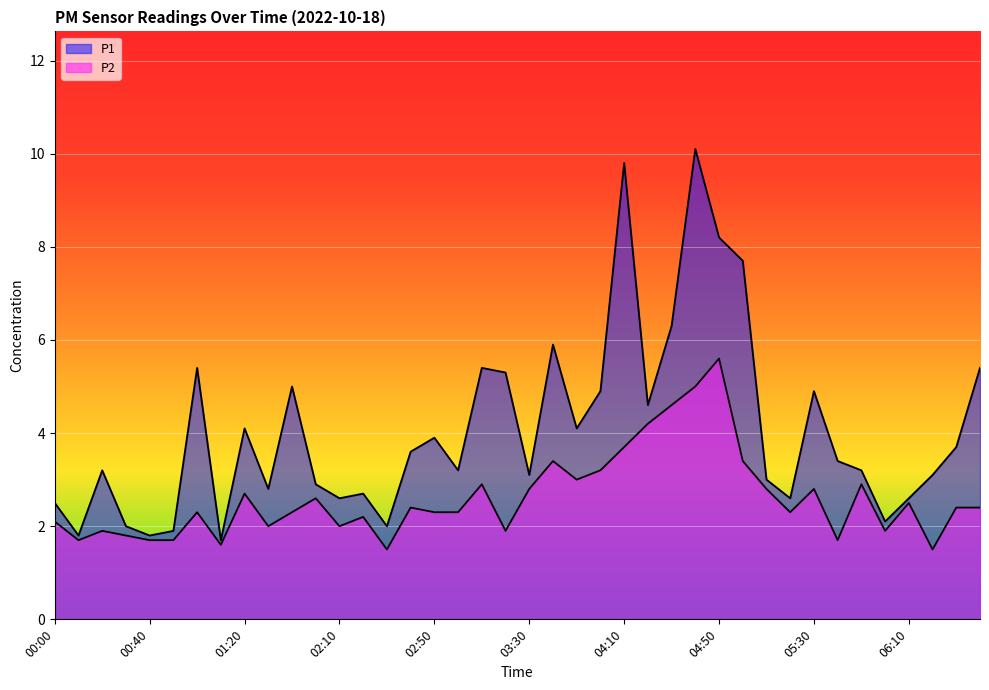

Which category has the highest value in the P1 series?

04:40